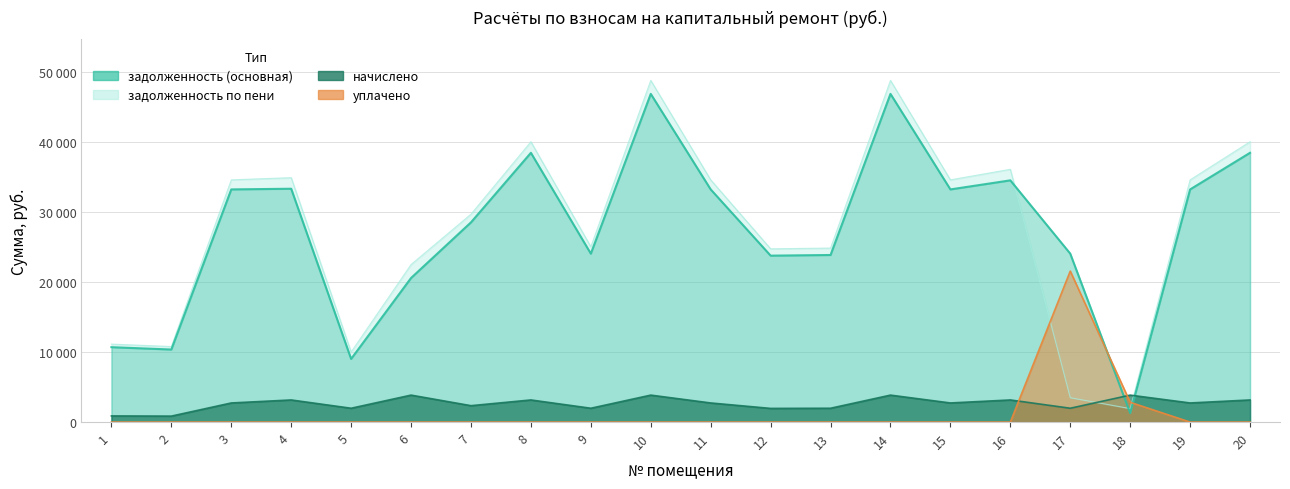

Which series has the largest total across all categories?

аванс (задолженность по пени)